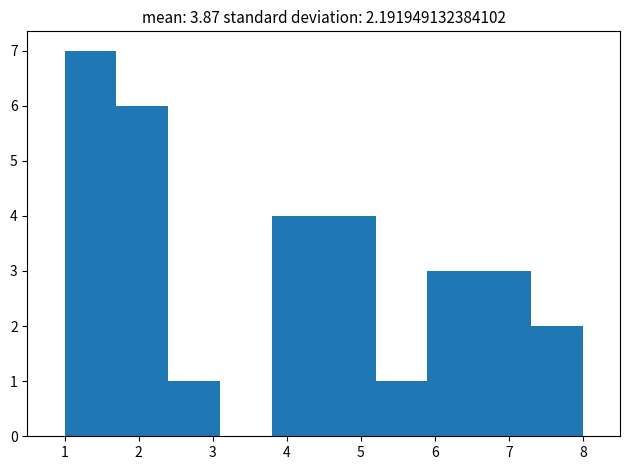

Reading left to right, transcribe this chart: for each bar, give the range it covers on the x-axis and its height. The values are not printed on the chart, so give them approximately, as read against the axis.

1.0 to 1.7: 7
1.7 to 2.4: 6
2.4 to 3.1: 1
3.1 to 3.8: 0
3.8 to 4.5: 4
4.5 to 5.2: 4
5.2 to 5.9: 1
5.9 to 6.6: 3
6.6 to 7.3: 3
7.3 to 8.0: 2